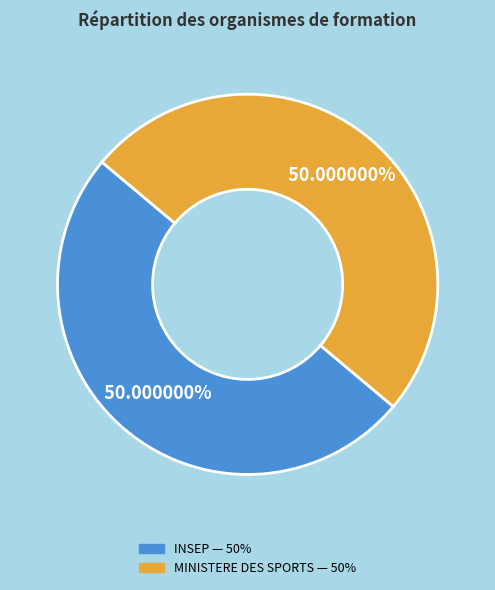

Is there any slice that represents more than half of the pie?

Yes